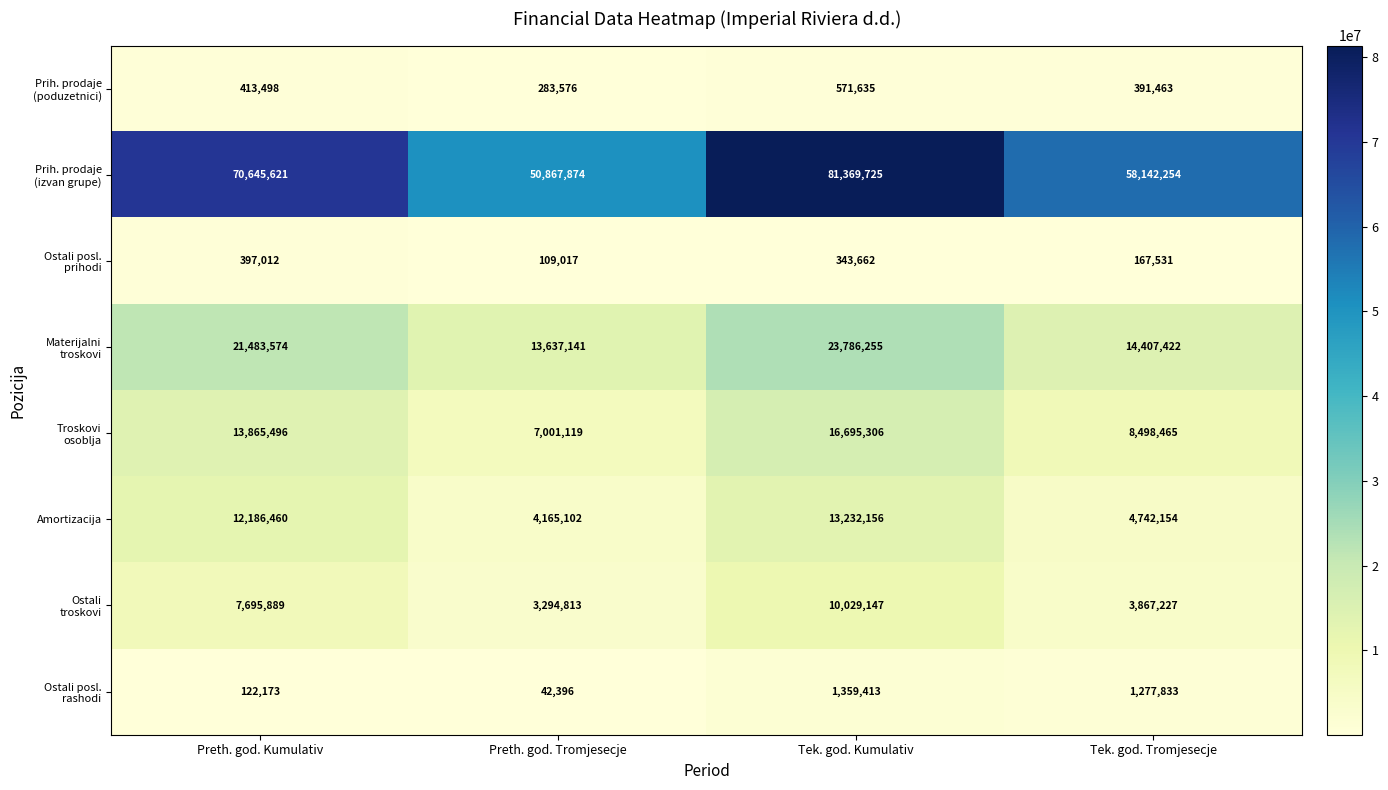

Rank the categories by Amortizacija value from highest to lowest.

Tek. god. Kumulativ, Preth. god. Kumulativ, Tek. god. Tromjesecje, Preth. god. Tromjesecje